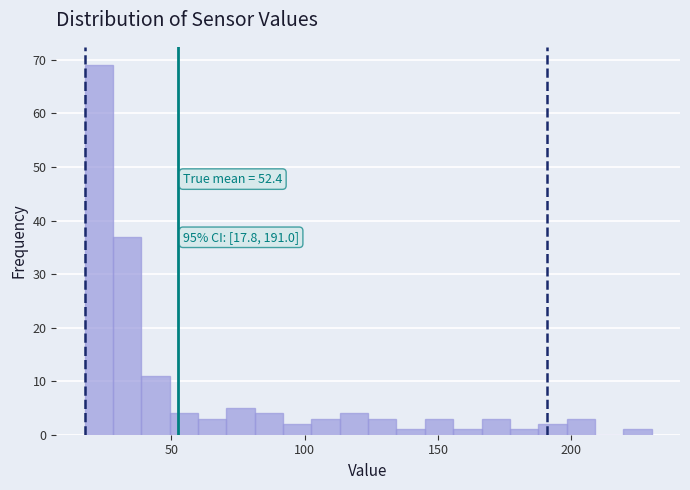

Read against the x-axis, roughly where is the centre of the tallest bar?

25